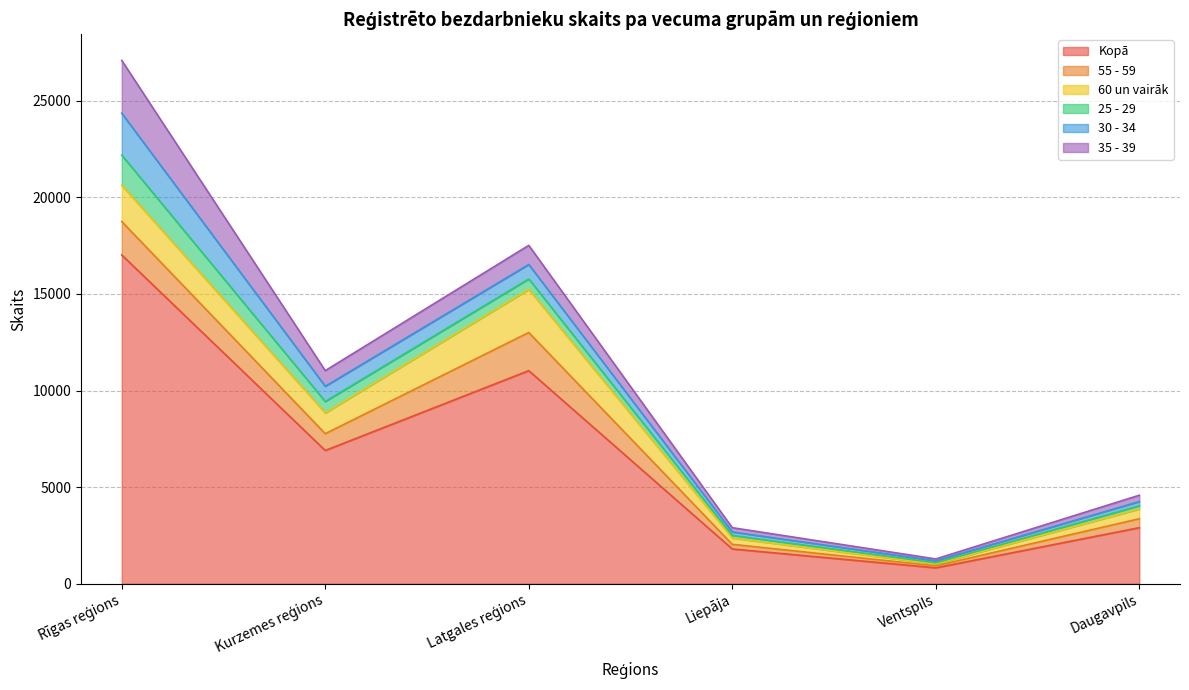

How many values in the 60 un vairāk series are below 1075?

3